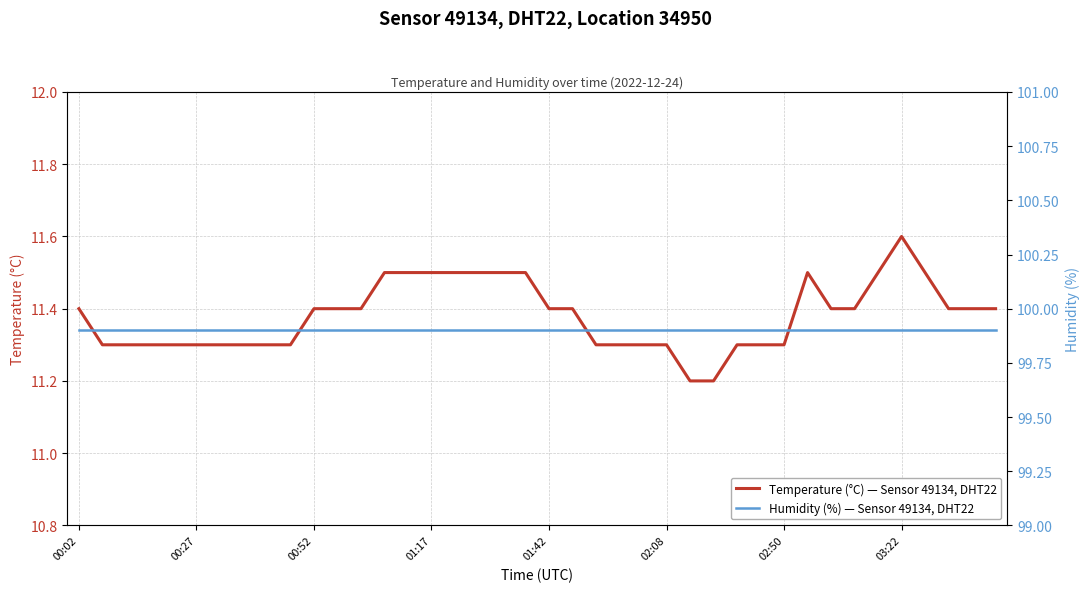

What is the difference between the maximum and minimum values in the temperature series?

0.4